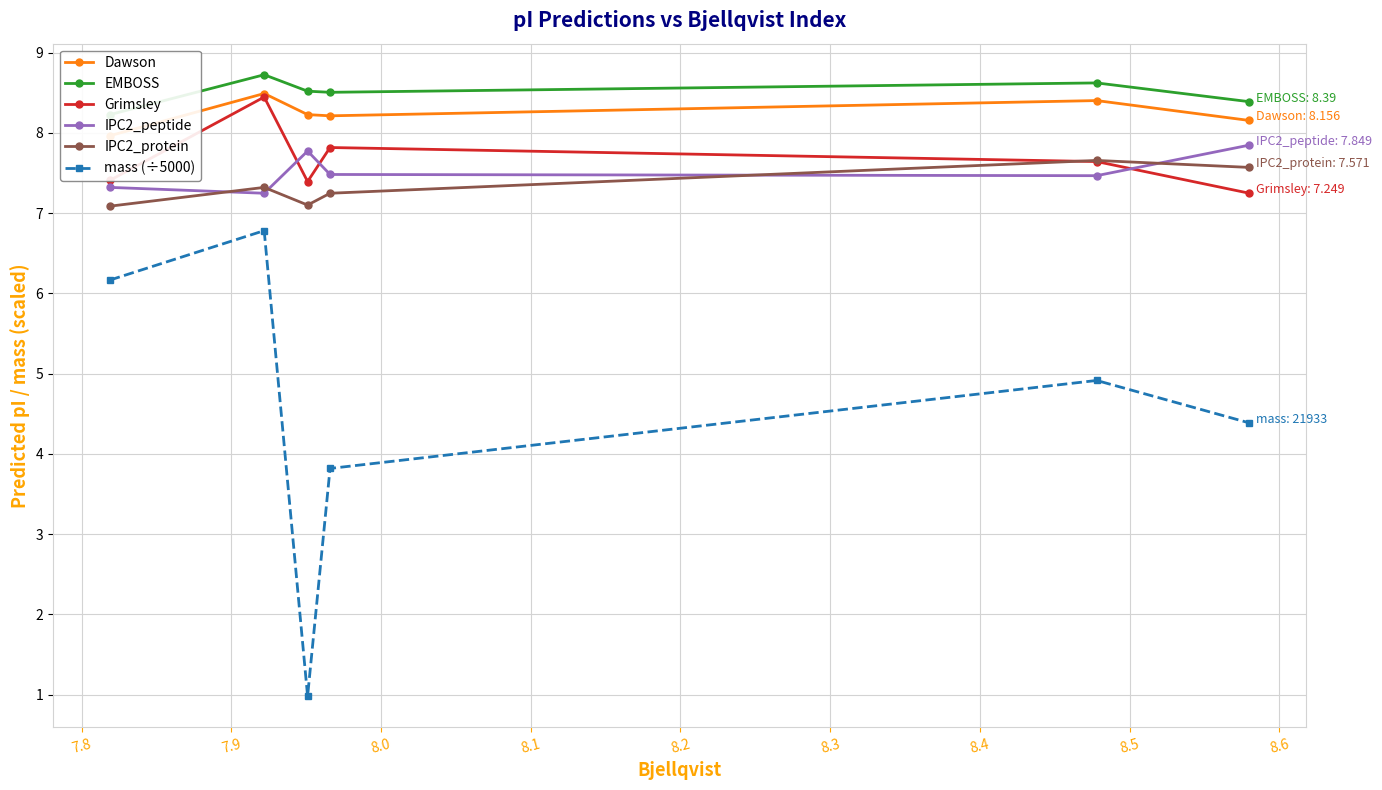

Count the IPC2_peptide values in the range 7 to 8.

6